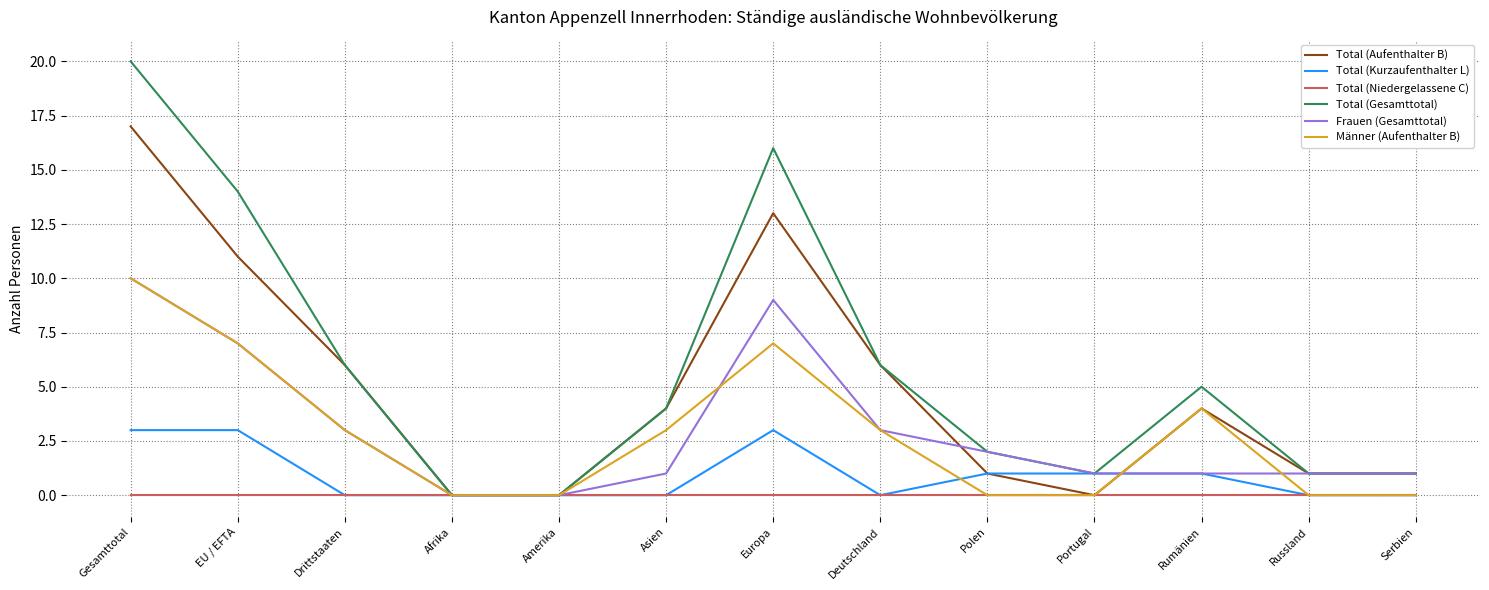

Which series has the largest total across all categories?

Total (Gesamttotal)